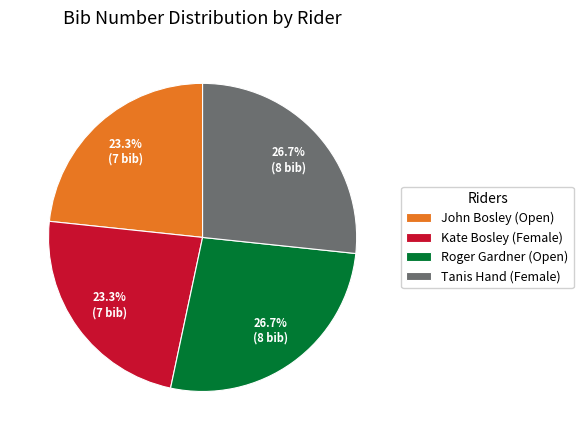

What percentage is NOT represented by Roger Gardner (Open)?

73.3%